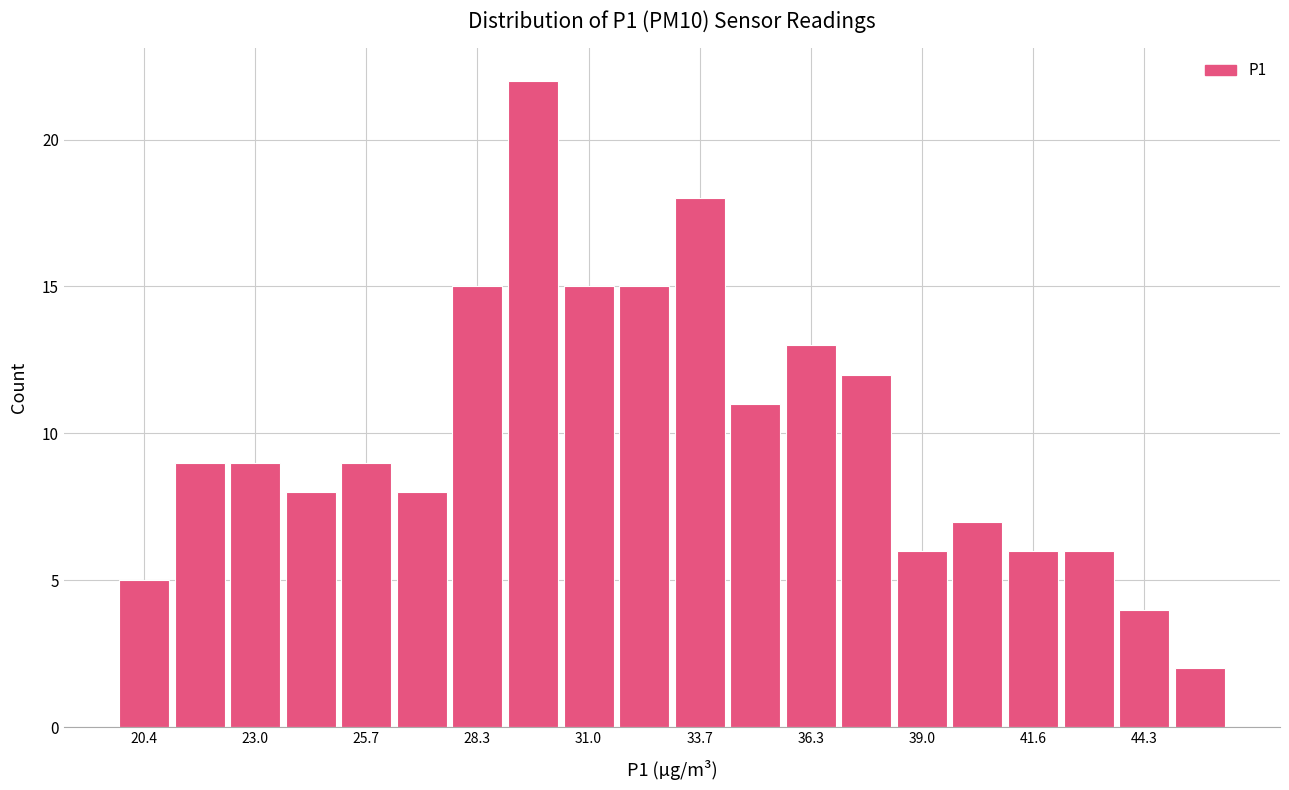

Around what value on the x-axis is the tallest bar? Give the approximate position of its centre, as read against the axis.

29.5